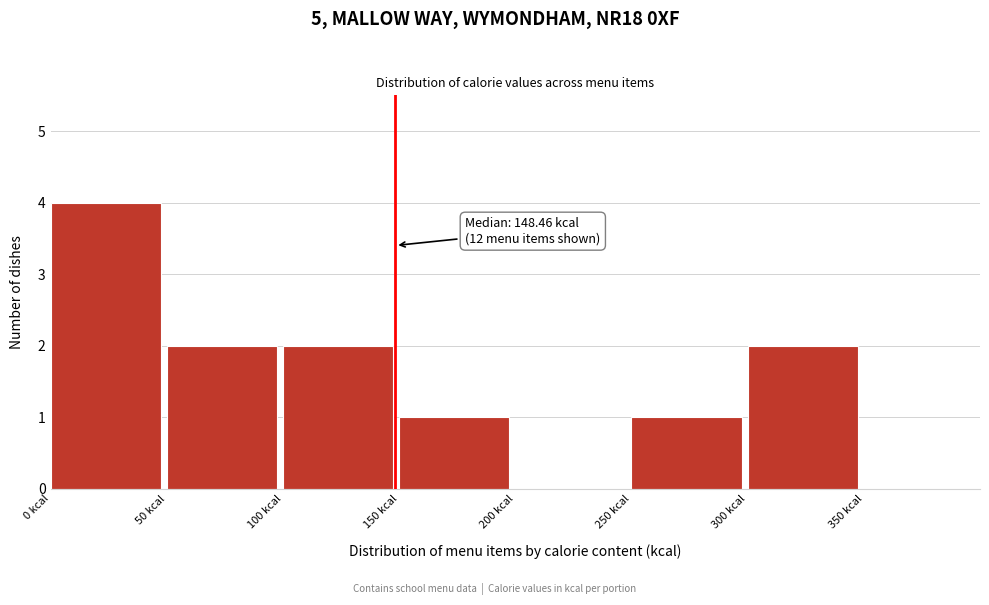

Which range on the x-axis has the tallest bar?

0 to 50